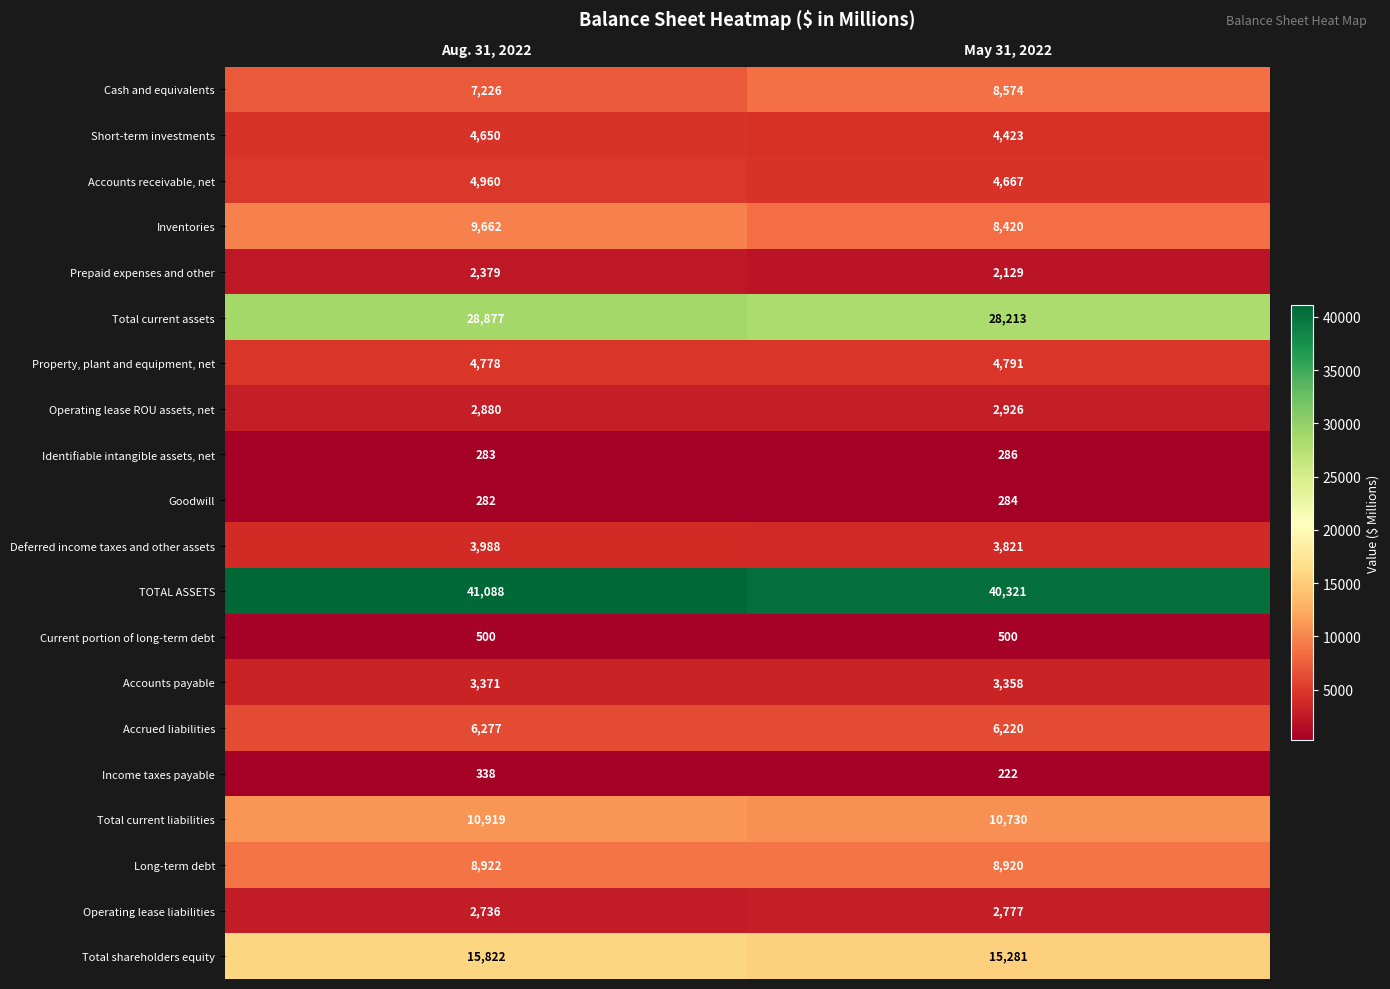

Which series has the largest range (max minus min)?

Cash and equivalents